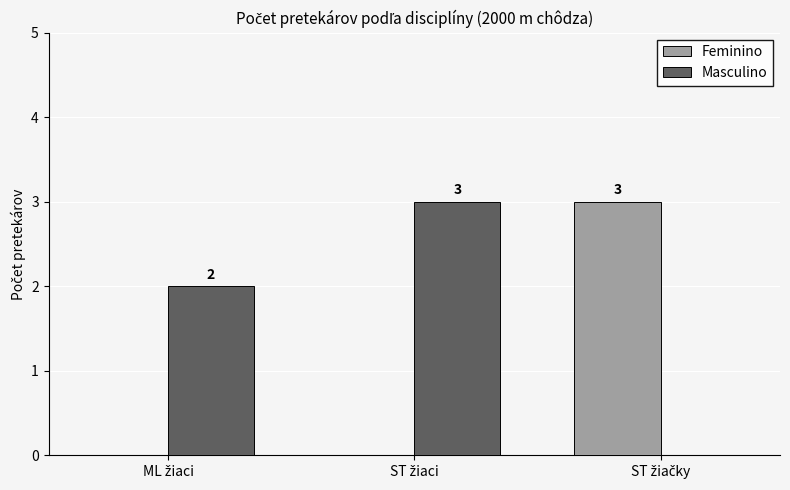

What is the highest value of the Feminino series?

3